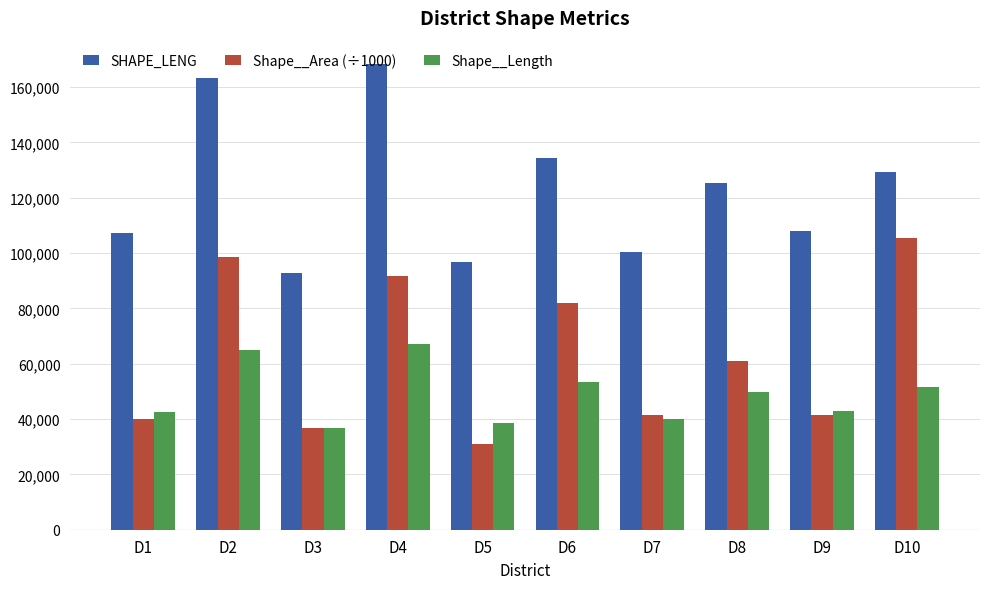

What is the approximate value of SHAPE_LENG at D5?

96790.5